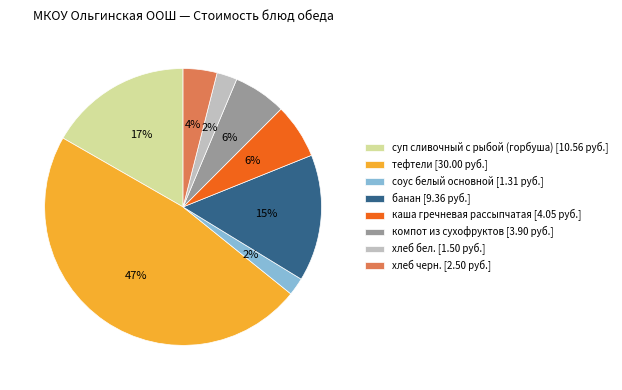

Is there a majority slice in this chart?

No